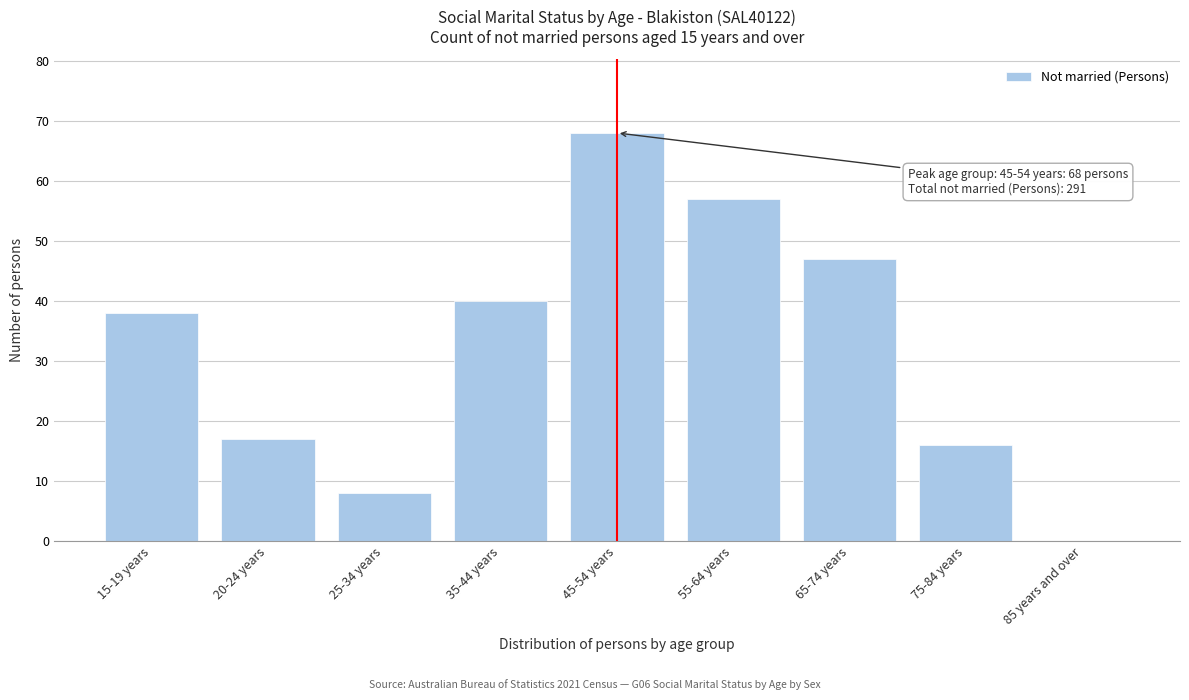

Reading right to left, list all the values displayed in this chart.

85 years and over=0	75-84 years=16	65-74 years=47	55-64 years=57	45-54 years=68	35-44 years=40	25-34 years=8	20-24 years=17	15-19 years=38